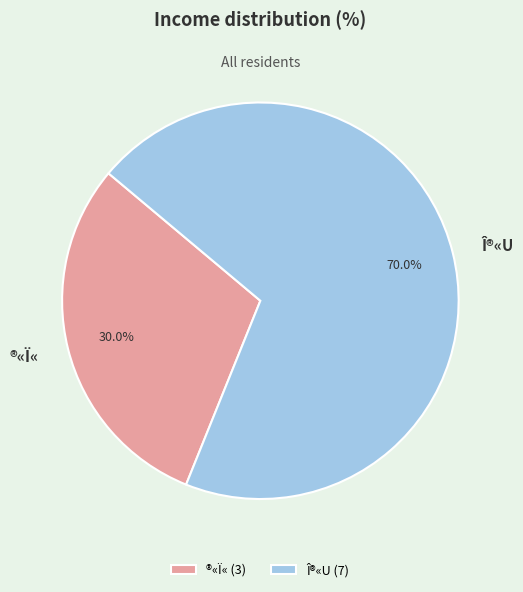

The ®«Ï« slice represents 15% of the pie. True or false?

False